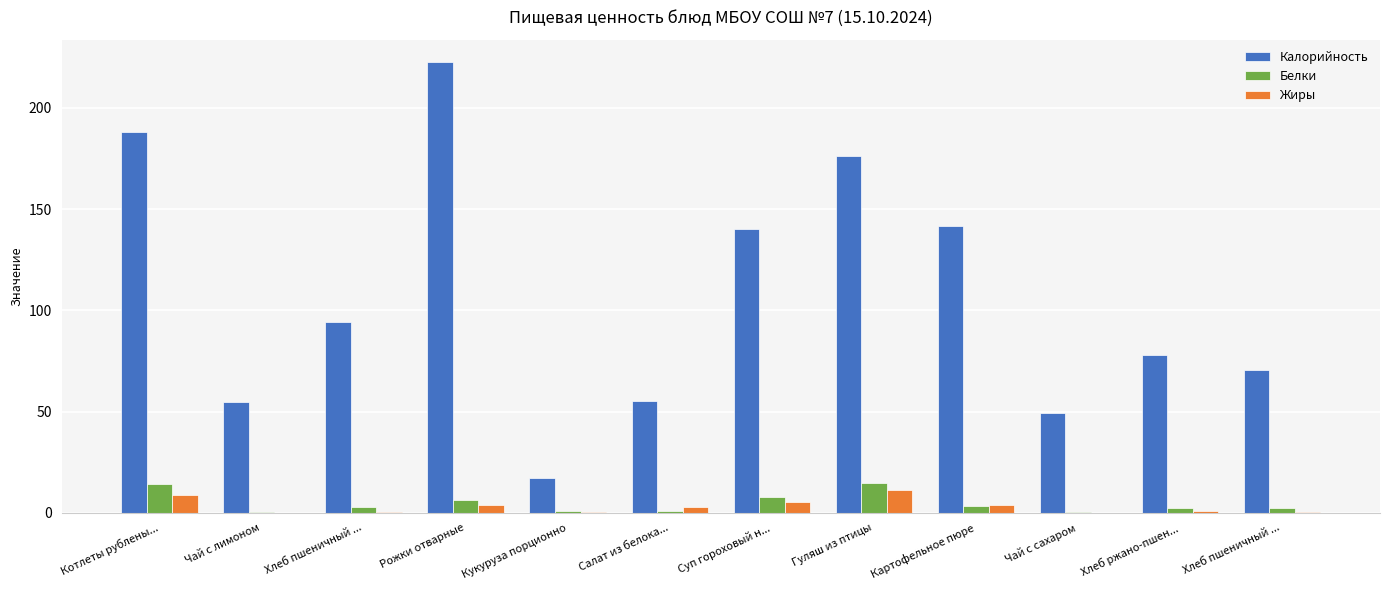

Does the chart contain stacked bars?

No